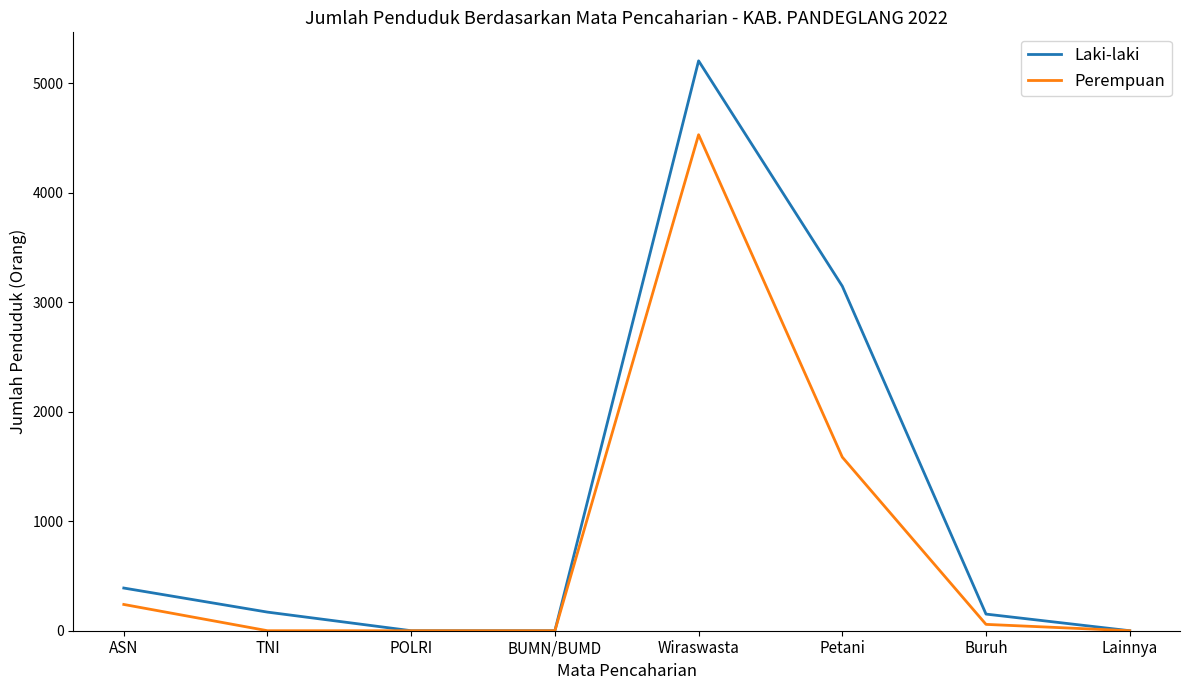

Where is Laki-laki nearest to the value 2603?

Petani